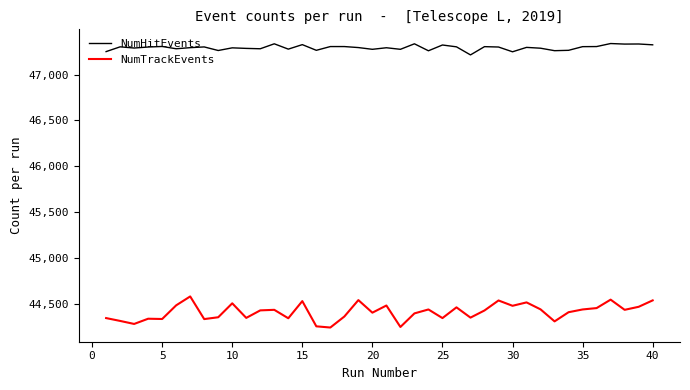

Which series has the widest spread of values?

NumTrackEvents